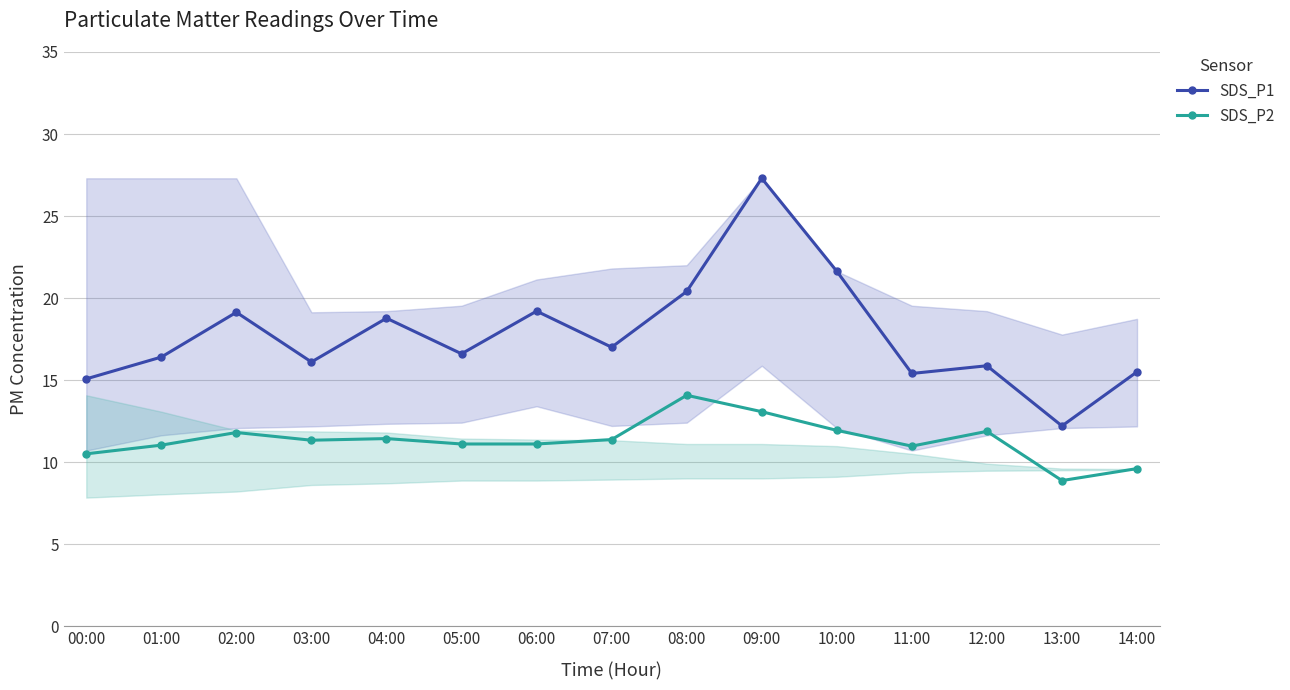

Reading left to right, what are all the values shown in this chart?

SDS_P1: 00:00=15.1	01:00=16.4	02:00=19.1	03:00=16.1	04:00=18.8	05:00=16.6	06:00=19.2	07:00=17.0	08:00=20.4	09:00=27.3	10:00=21.6	11:00=15.4	12:00=15.9	13:00=12.2	14:00=15.5
SDS_P2: 00:00=10.5	01:00=11.0	02:00=11.8	03:00=11.3	04:00=11.4	05:00=11.1	06:00=11.1	07:00=11.4	08:00=14.1	09:00=13.1	10:00=11.9	11:00=11.0	12:00=11.9	13:00=8.9	14:00=9.6